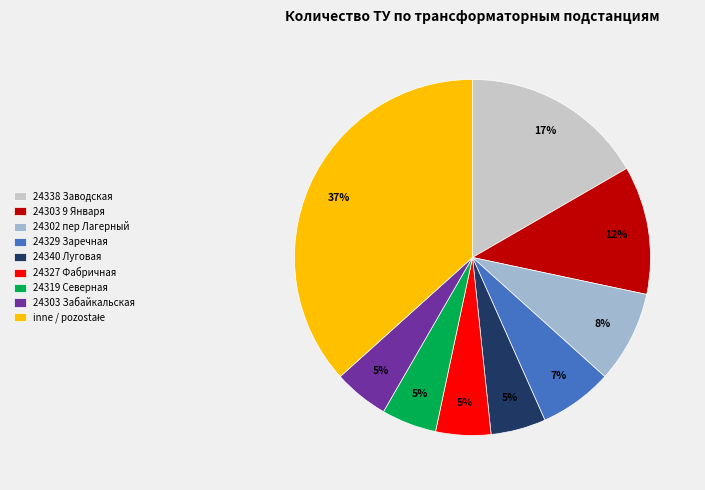

To the nearest percent, what is the combined percentage of 24303 Забайкальская and 24329 Заречная?

12%